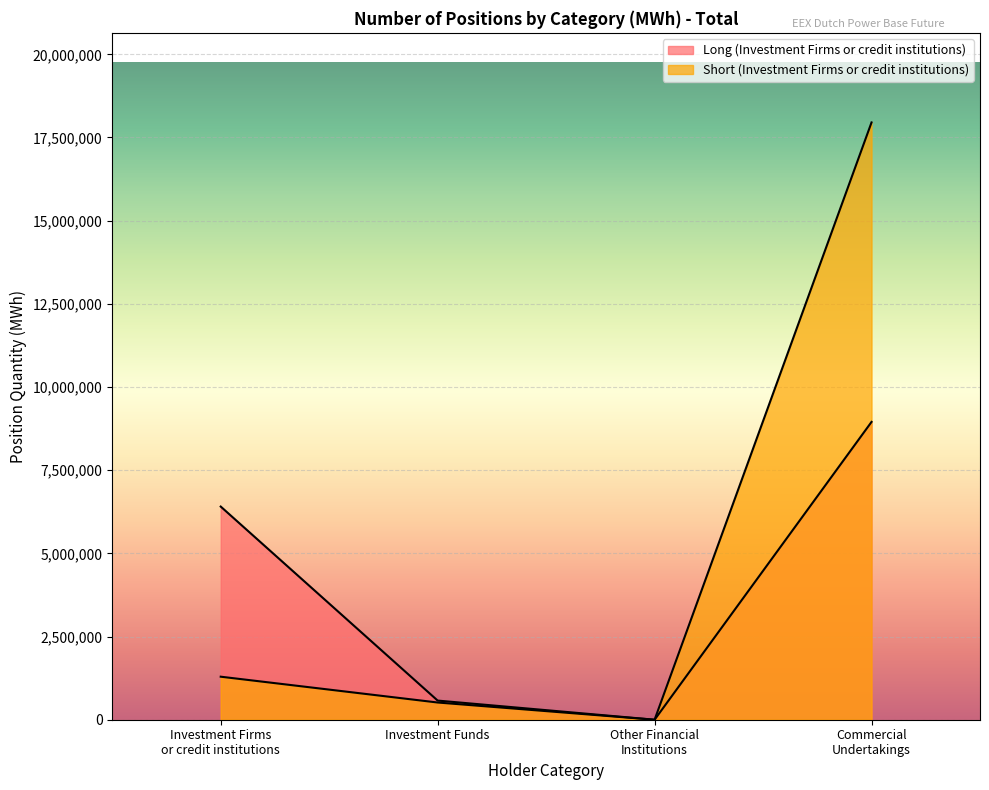

Reading left to right, what are all the values shown in this chart?

Long (Investment Firms or credit institutions): Investment Firms
or credit institutions=6407044	Investment Funds=575341	Other Financial
Institutions=0	Commercial
Undertakings=8951613
Short (Investment Firms or credit institutions): Investment Firms
or credit institutions=1293358	Investment Funds=517303	Other Financial
Institutions=0	Commercial
Undertakings=17952578